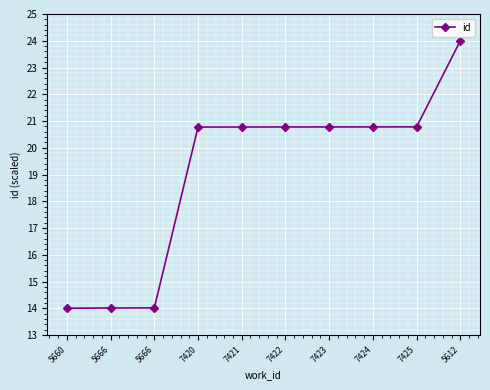

The chart shows a value of 24.0 at 5612. True or false?

True